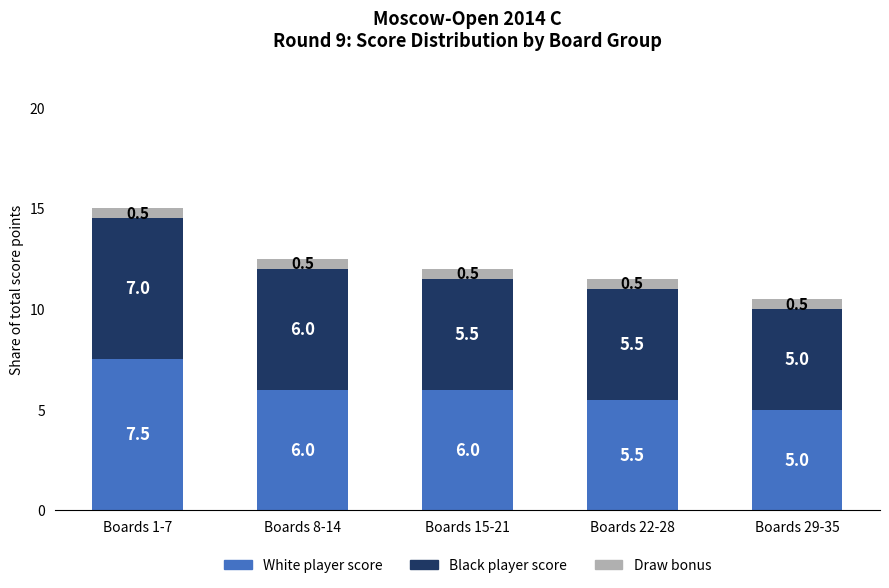

What is the total value across all series at Boards 8-14?

12.5